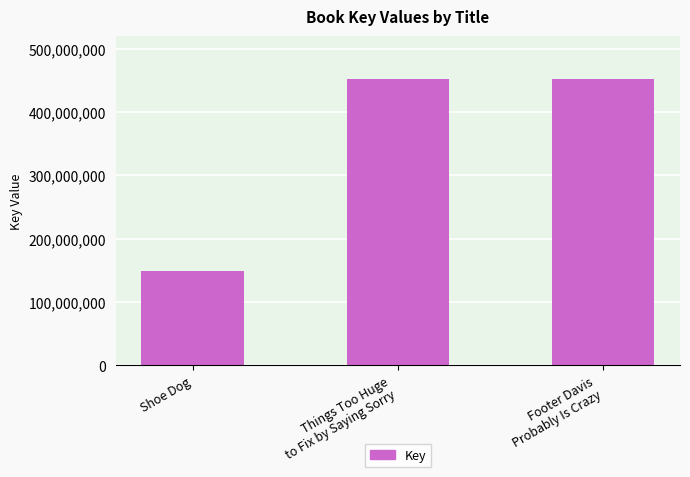

Is it true that the value at Shoe Dog is 90963174?

False